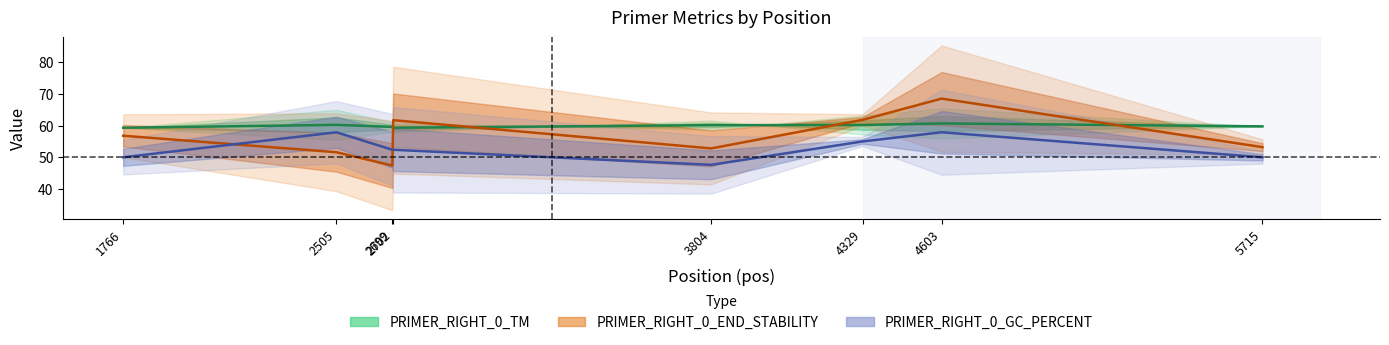

The PRIMER_RIGHT_0_END_STABILITY series shows 11.6 at 3804. True or false?

False